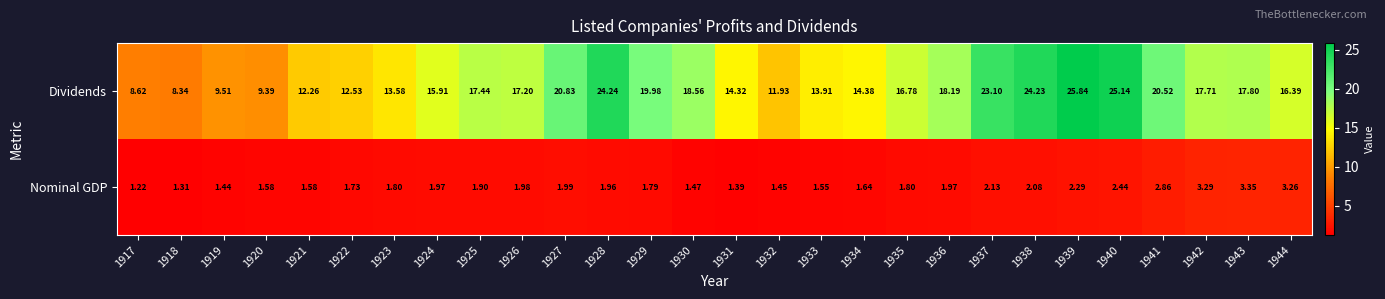

Rank the series at 1930 from lowest to highest value.

Nominal GDP, Dividends